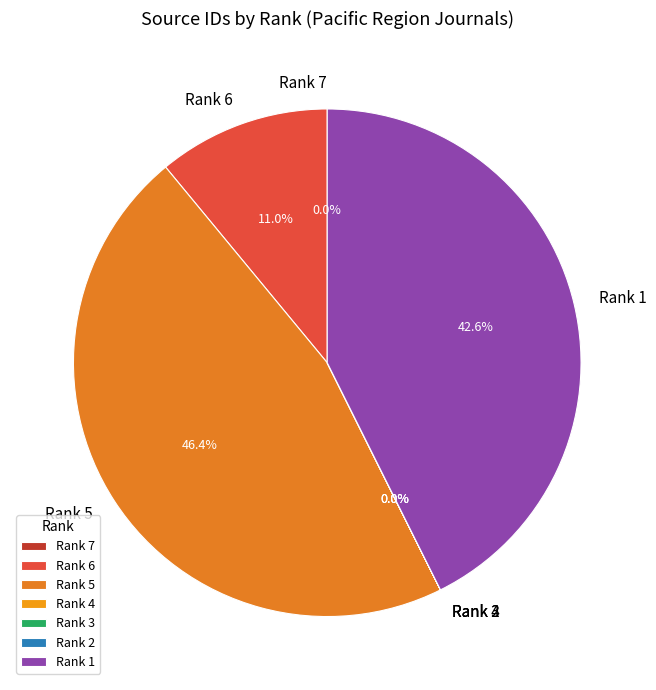

What percentage do Rank 1 and Rank 5 together represent?

89.0%